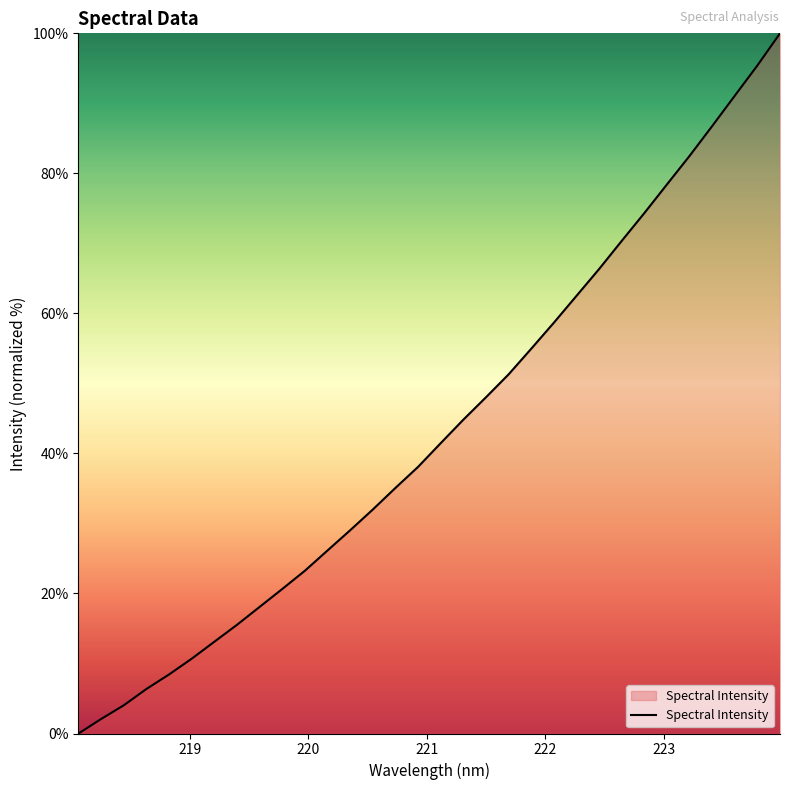

How many lines are shown in the chart?

1